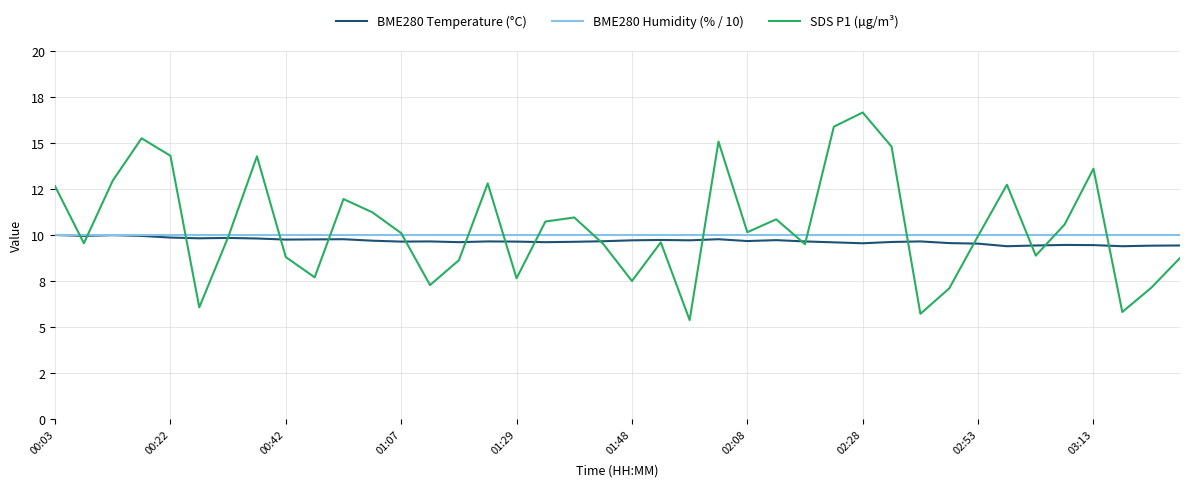

Does the chart have visible grid lines?

Yes